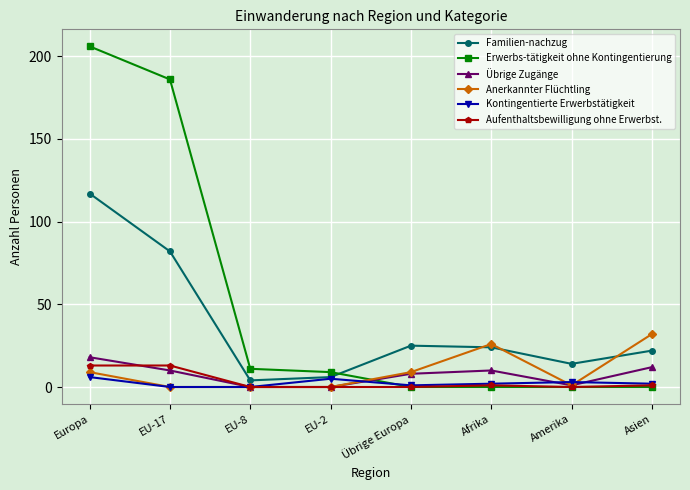

Reading right to left, list all the values displayed in this chart.

Familien-nachzug: Asien=22	Amerika=14	Afrika=24	Übrige Europa=25	EU-2=6	EU-8=4	EU-17=82	Europa=117
Erwerbs-tätigkeit ohne Kontingentierung: Asien=0	Amerika=0	Afrika=0	Übrige Europa=0	EU-2=9	EU-8=11	EU-17=186	Europa=206
Übrige Zugänge: Asien=12	Amerika=1	Afrika=10	Übrige Europa=8	EU-2=0	EU-8=0	EU-17=10	Europa=18
Anerkannter Flüchtling: Asien=32	Amerika=1	Afrika=26	Übrige Europa=9	EU-2=0	EU-8=0	EU-17=0	Europa=9
Kontingentierte Erwerbstätigkeit: Asien=2	Amerika=3	Afrika=2	Übrige Europa=1	EU-2=5	EU-8=0	EU-17=0	Europa=6
Aufenthaltsbewilligung ohne Erwerbst.: Asien=1	Amerika=0	Afrika=1	Übrige Europa=0	EU-2=0	EU-8=0	EU-17=13	Europa=13